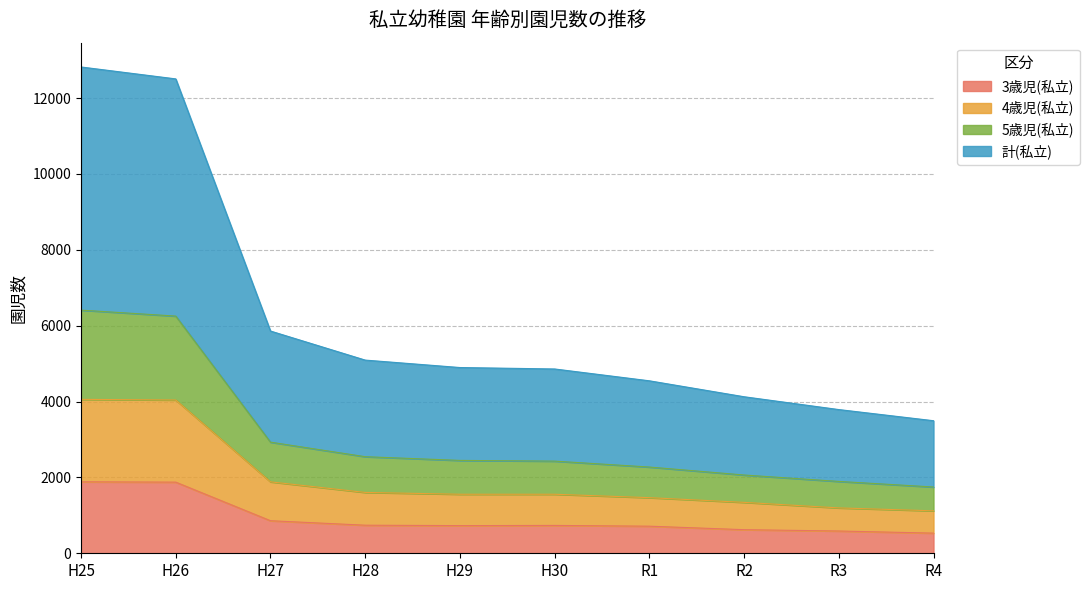

How many values in the 計(私立) series are below 4896?

5